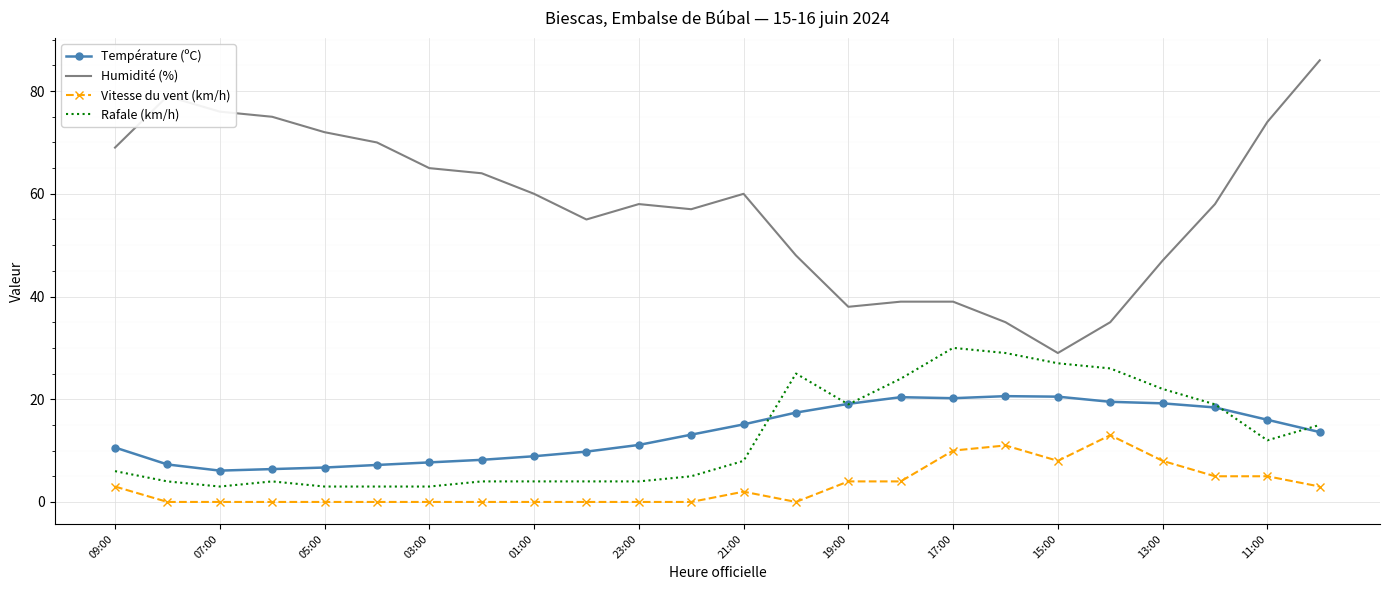

True or false: Rafale (km/h) and Humidité (%) cross at least once.

False